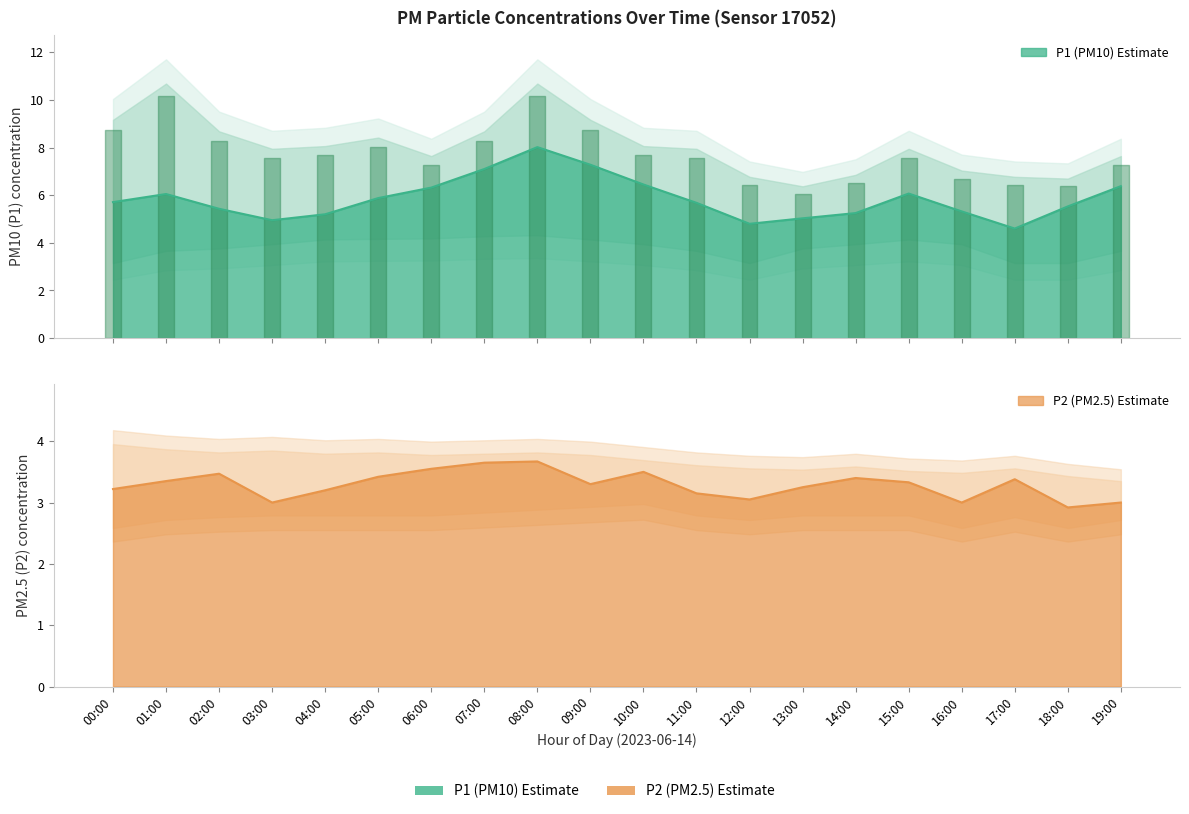

What is the smallest value displayed?

2.9